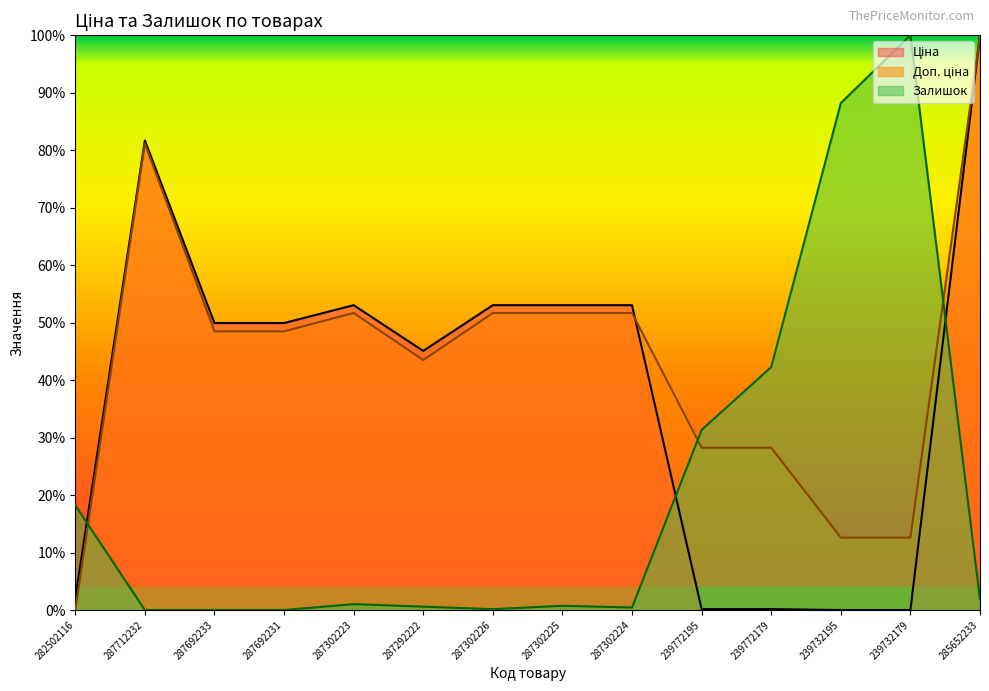

Reading right to left, transcribe all the data shown in this chart.

Ціна: 285652233=1.0	239732179=0.0	239732195=0.0	239772179=0.0	239772195=0.0	287302224=0.5	287302225=0.5	287302226=0.5	287292222=0.5	287302223=0.5	287692231=0.5	287692233=0.5	287712232=0.8	282502116=0.0
Доп. ціна: 285652233=1.0	239732179=0.1	239732195=0.1	239772179=0.3	239772195=0.3	287302224=0.5	287302225=0.5	287302226=0.5	287292222=0.4	287302223=0.5	287692231=0.5	287692233=0.5	287712232=0.8	282502116=0.0
Залишок: 285652233=0.0	239732179=1.0	239732195=0.9	239772179=0.4	239772195=0.3	287302224=0.0	287302225=0.0	287302226=0.0	287292222=0.0	287302223=0.0	287692231=0.0	287692233=0.0	287712232=0.0	282502116=0.2